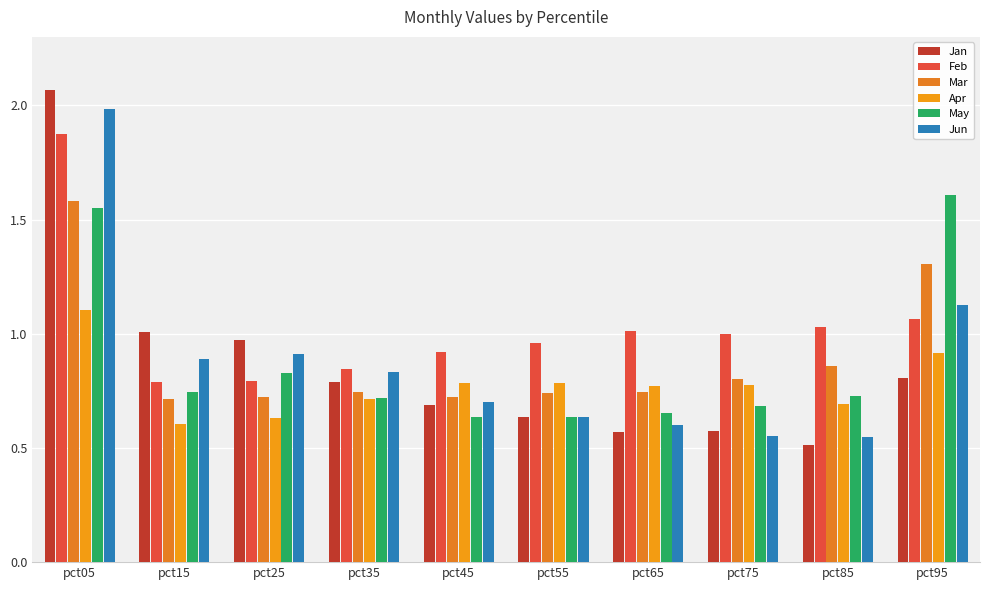

Does the chart contain stacked bars?

No